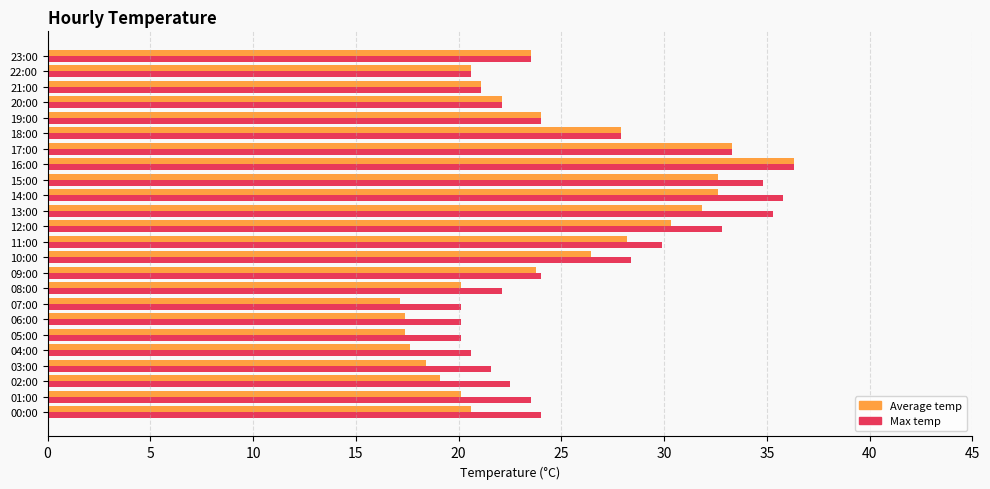

Is it true that Max temp equals 32.5 at 23:00?

False